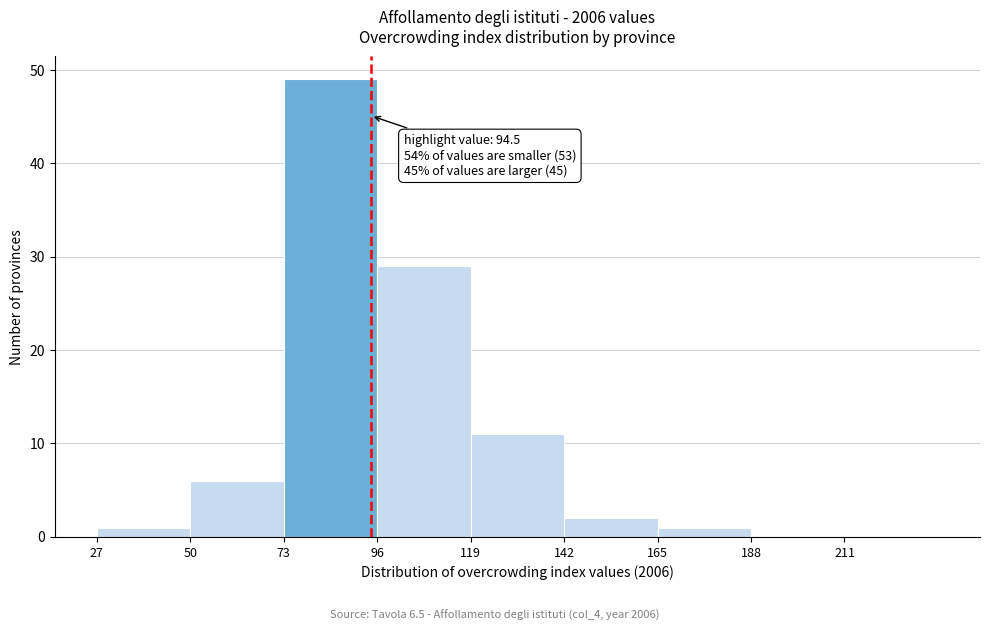

Which range on the x-axis has the tallest bar?

73 to 96